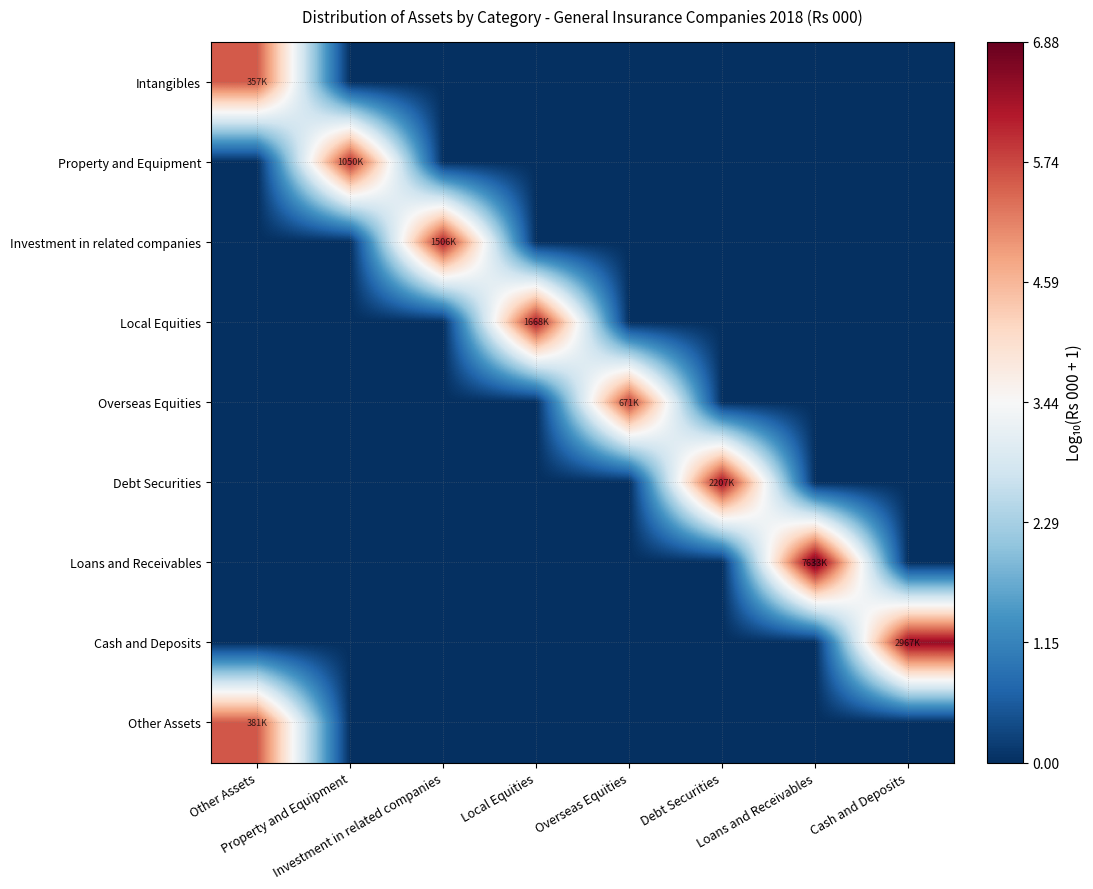

What is the total value across all series at Loans and Receivables?

6.9